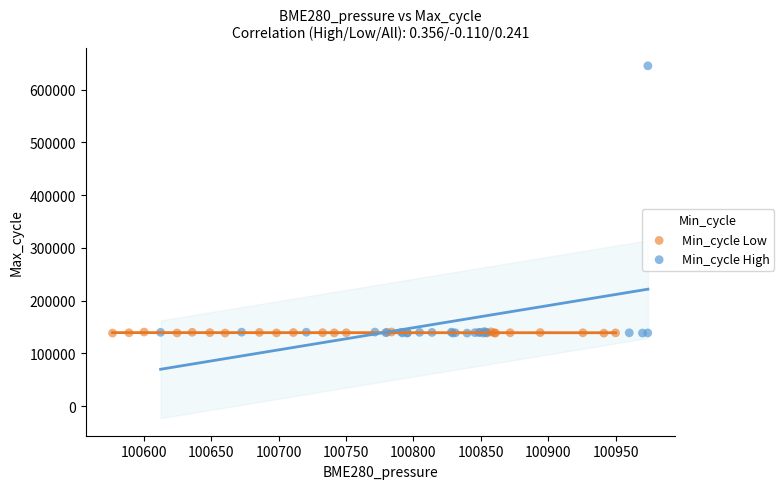

Which series reaches the maximum Y coordinate?

Min_cycle High